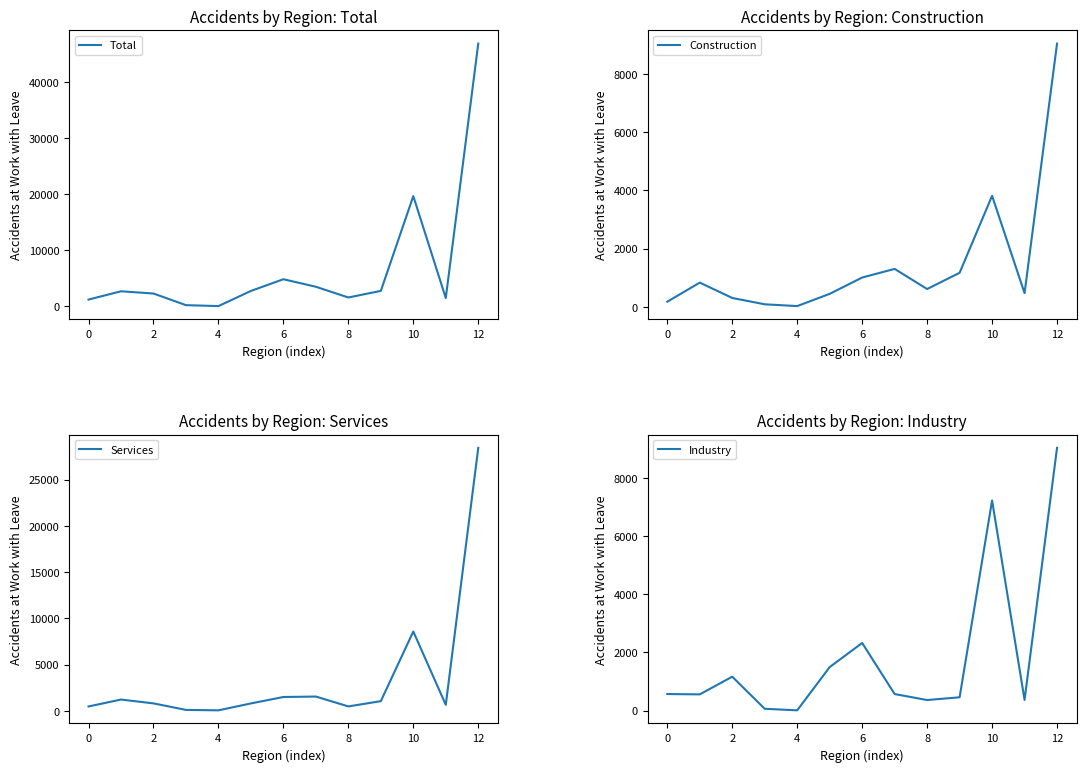

At which category is the sum across all series the highest?

12